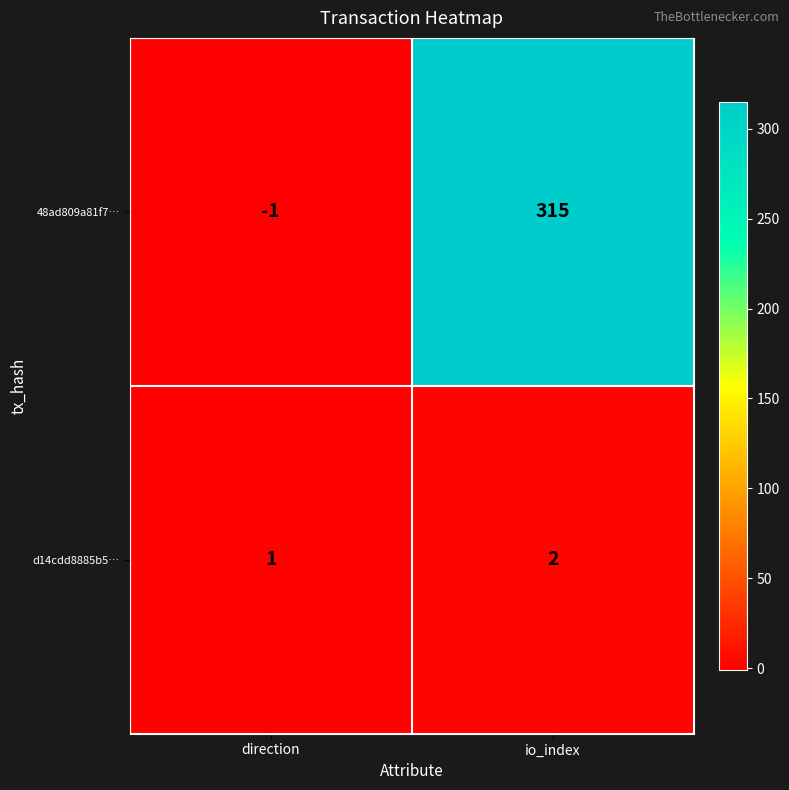

What is the spread (max minus min) of values at io_index?

313